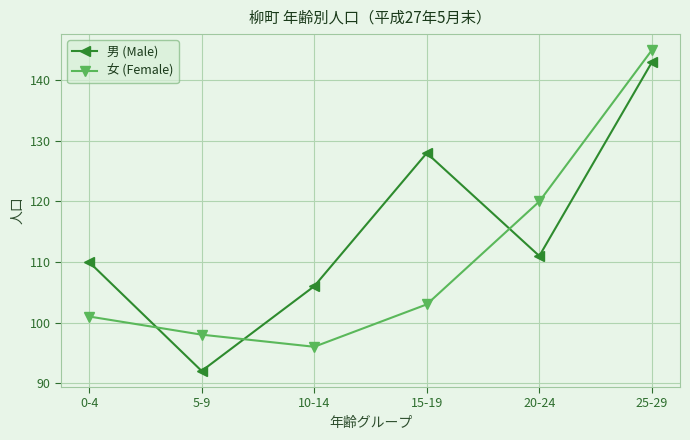

Reading left to right, list all the values displayed in this chart.

男 (Male): 0-4=110	5-9=92	10-14=106	15-19=128	20-24=111	25-29=143
女 (Female): 0-4=101	5-9=98	10-14=96	15-19=103	20-24=120	25-29=145